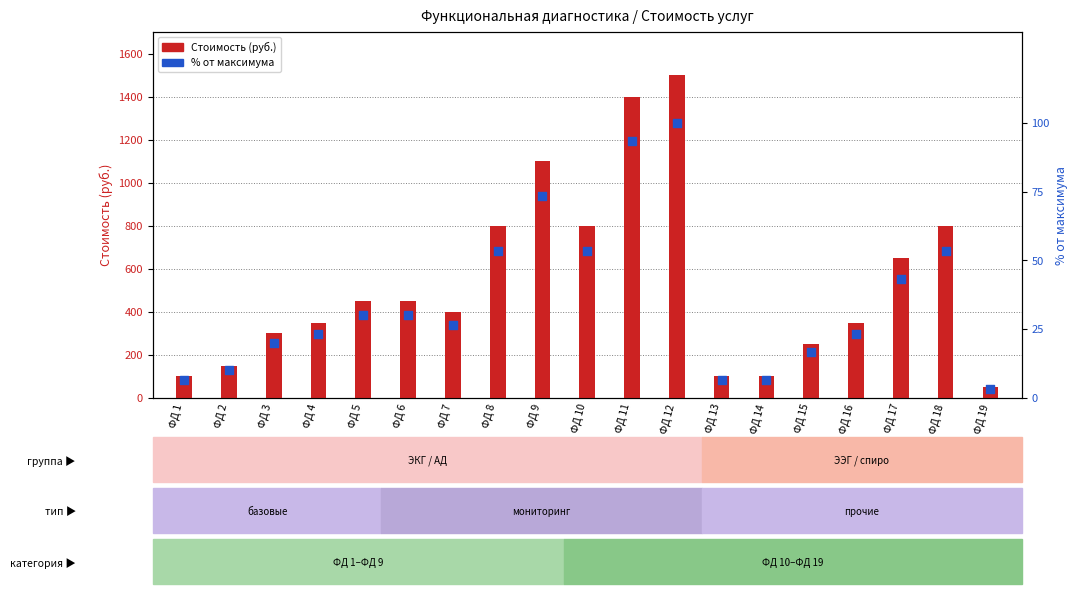

Is the value of Стоимость at ФД 9 greater than the value of % от максимума at ФД 8?

Yes